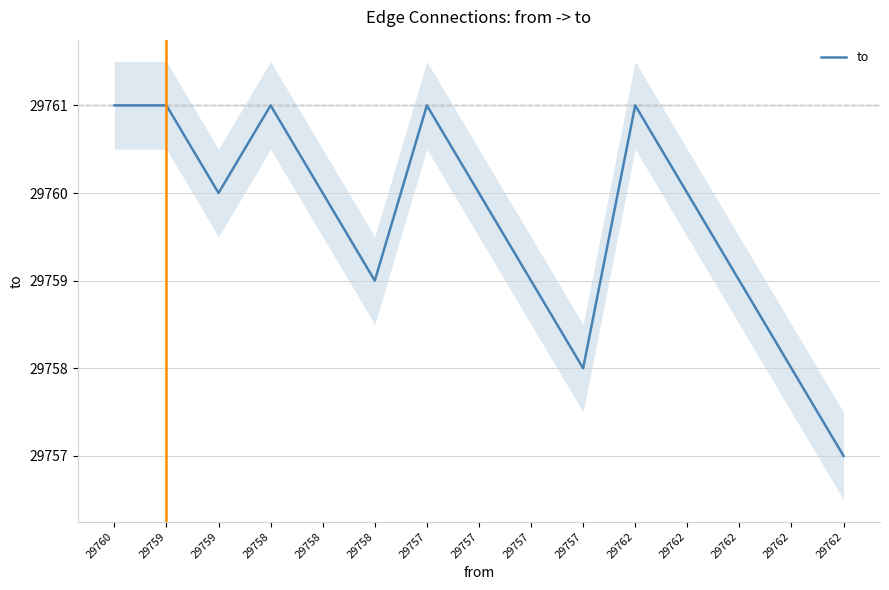

Is it true that the value at 29762 is 6582?

False